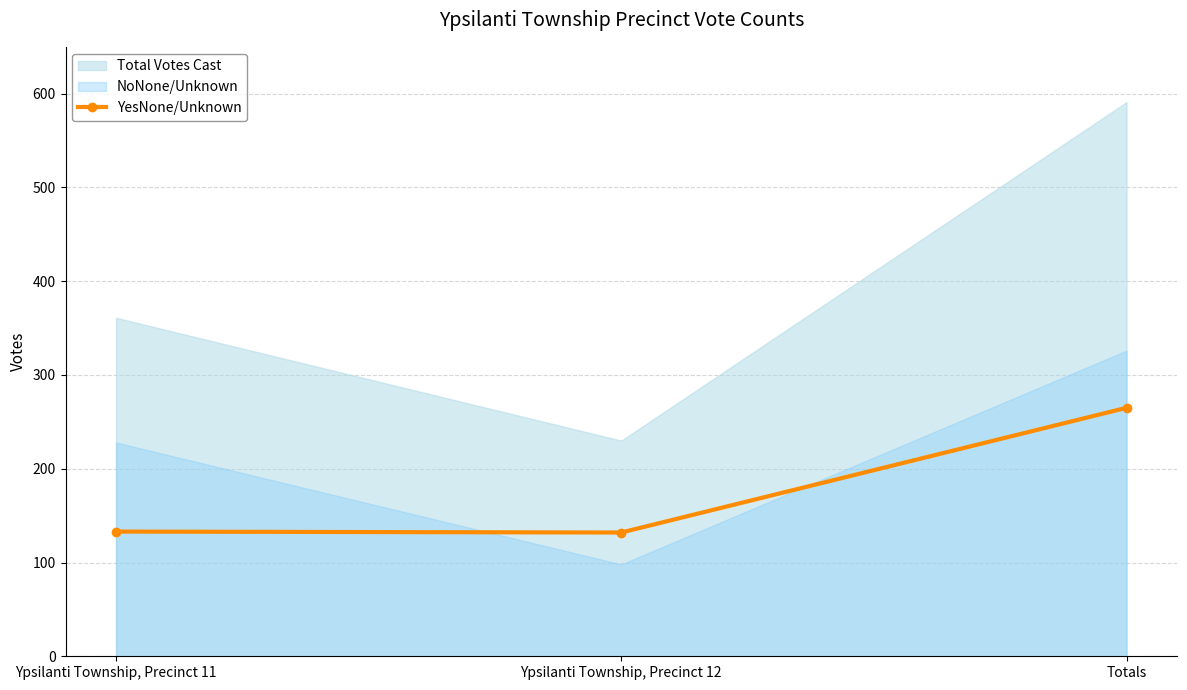

Which category has the highest value in the YesNone/Unknown series?

Totals